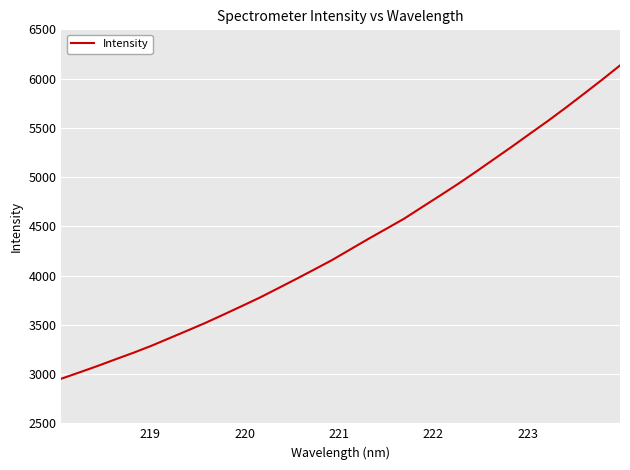

Count the number of data series in this chart.

1